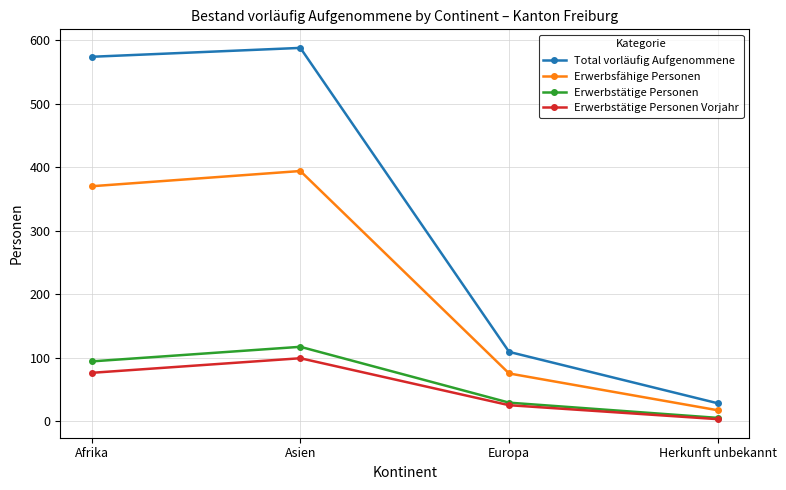

Reading left to right, what are all the values shown in this chart?

Total vorläufig Aufgenommene: 574	588	109	28
Erwerbsfähige Personen: 370	394	75	17
Erwerbstätige Personen: 94	117	29	5
Erwerbstätige Personen Vorjahr: 76	99	25	3